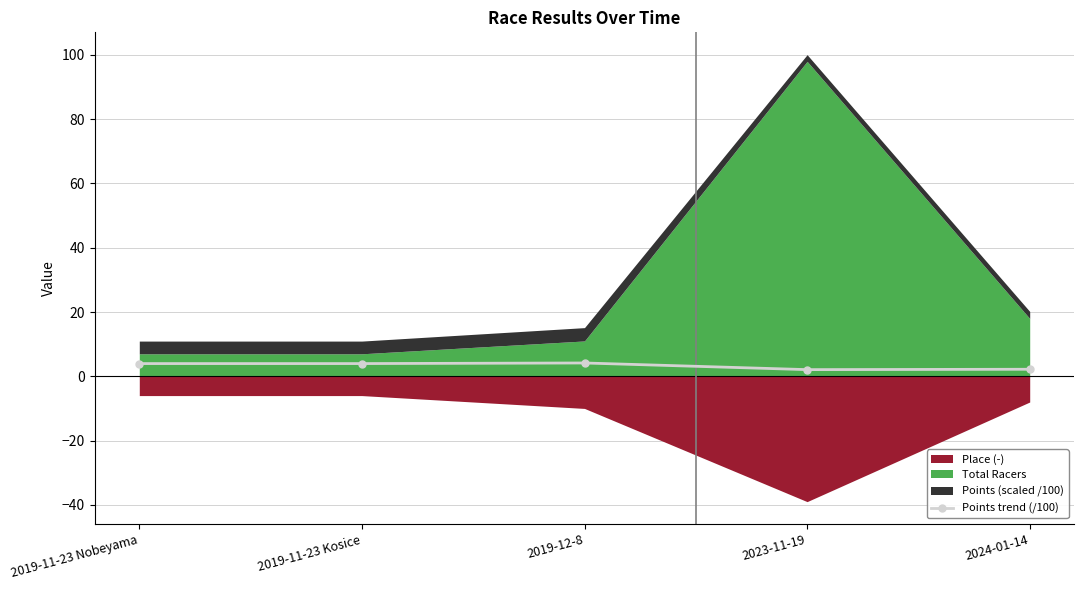

The chart shows a value of 6.0 at 2019-11-23 Kosice. True or false?

False